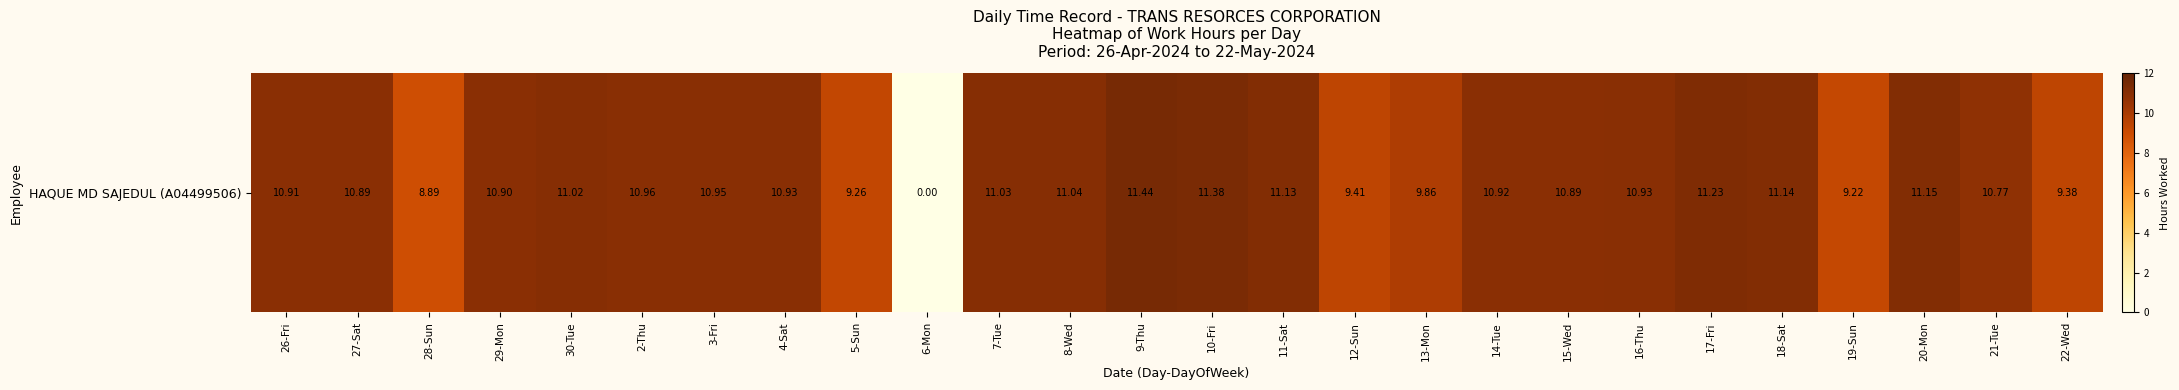

What is the change in value from 4-Sat to 8-Wed?

+0.1